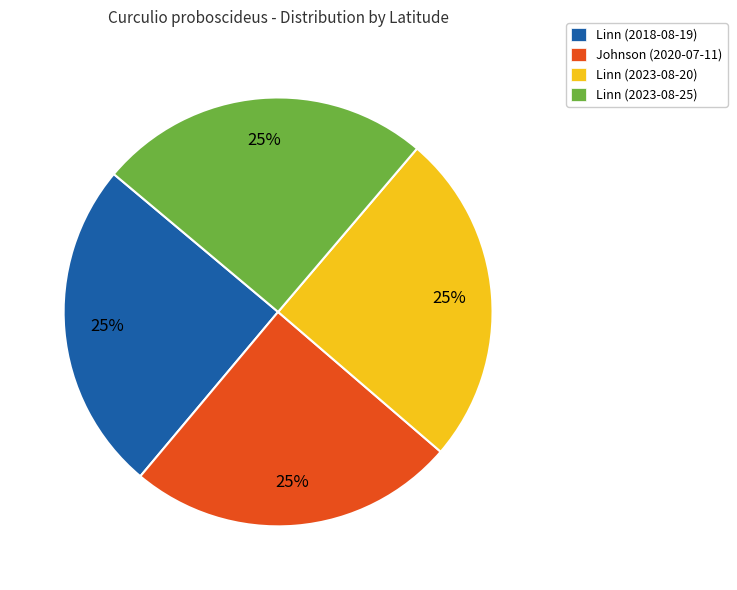

Is Linn (2023-08-25) the majority of the pie?

No